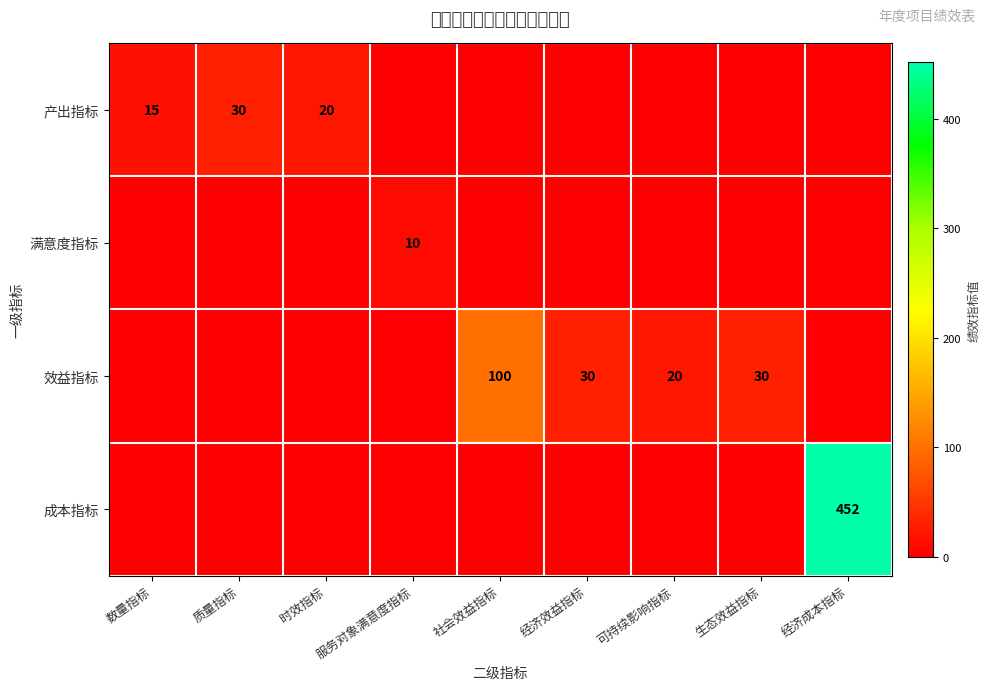

At how many categories does at least one series exceed 196?

1